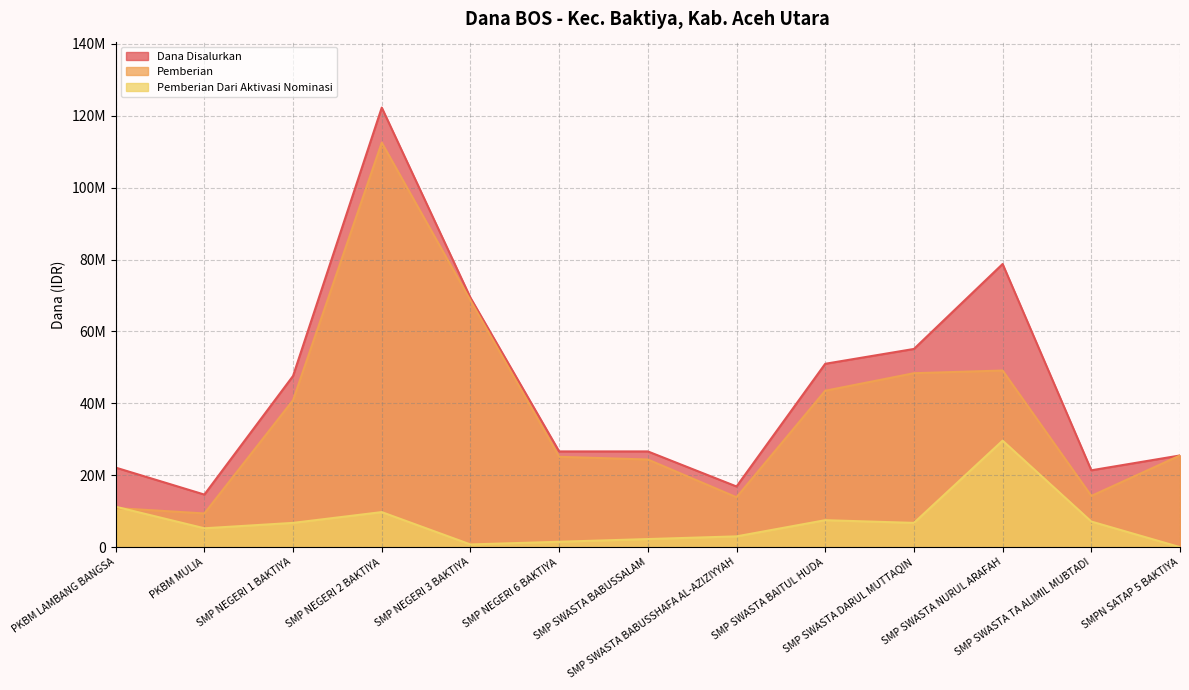

Reading right to left, extract all data points from this chart.

Dana Disalurkan: SMPN SATAP 5 BAKTIYA=25500000	SMP SWASTA TA ALIMIL MUBTADI=21375000	SMP SWASTA NURUL ARAFAH=78750000	SMP SWASTA DARUL MUTTAQIN=55125000	SMP SWASTA BAITUL HUDA=51000000	SMP SWASTA BABUSSHAFA AL-AZIZIYYAH=16875000	SMP SWASTA BABUSSALAM=26625000	SMP NEGERI 6 BAKTIYA=26625000	SMP NEGERI 3 BAKTIYA=69375000	SMP NEGERI 2 BAKTIYA=122250000	SMP NEGERI 1 BAKTIYA=47625000	PKBM MULIA=14625000	PKBM LAMBANG BANGSA=22125000
Pemberian: SMPN SATAP 5 BAKTIYA=25500000	SMP SWASTA TA ALIMIL MUBTADI=14250000	SMP SWASTA NURUL ARAFAH=49125000	SMP SWASTA DARUL MUTTAQIN=48375000	SMP SWASTA BAITUL HUDA=43500000	SMP SWASTA BABUSSHAFA AL-AZIZIYYAH=13875000	SMP SWASTA BABUSSALAM=24375000	SMP NEGERI 6 BAKTIYA=25125000	SMP NEGERI 3 BAKTIYA=68625000	SMP NEGERI 2 BAKTIYA=112500000	SMP NEGERI 1 BAKTIYA=40875000	PKBM MULIA=9375000	PKBM LAMBANG BANGSA=10875000
Pemberian Dari Aktivasi Nominasi: SMPN SATAP 5 BAKTIYA=0	SMP SWASTA TA ALIMIL MUBTADI=7125000	SMP SWASTA NURUL ARAFAH=29625000	SMP SWASTA DARUL MUTTAQIN=6750000	SMP SWASTA BAITUL HUDA=7500000	SMP SWASTA BABUSSHAFA AL-AZIZIYYAH=3000000	SMP SWASTA BABUSSALAM=2250000	SMP NEGERI 6 BAKTIYA=1500000	SMP NEGERI 3 BAKTIYA=750000	SMP NEGERI 2 BAKTIYA=9750000	SMP NEGERI 1 BAKTIYA=6750000	PKBM MULIA=5250000	PKBM LAMBANG BANGSA=11250000